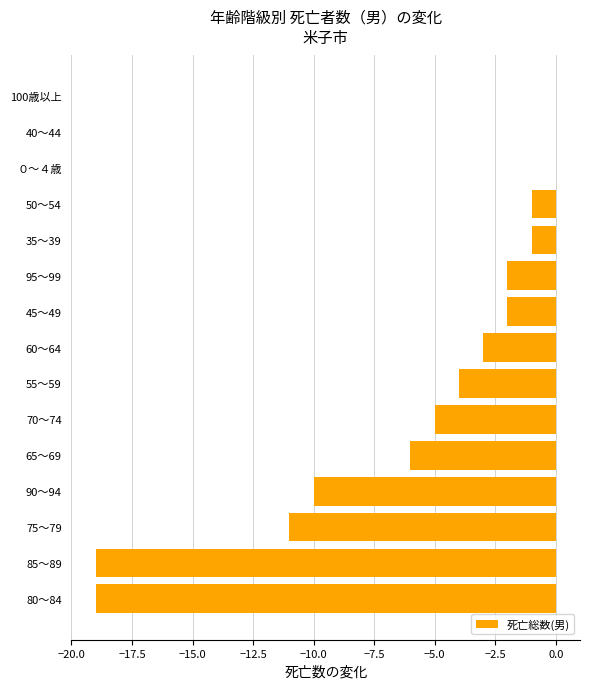

What is the change in value from 65～69 to 70～74?

+1